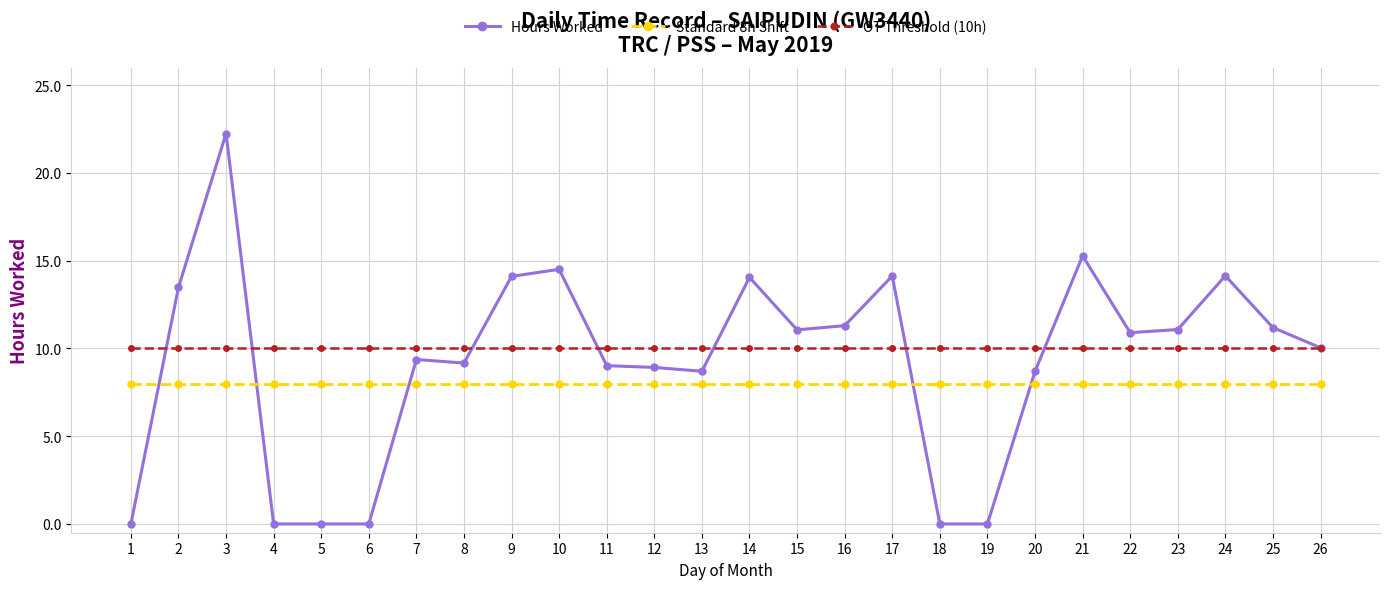

What is the lowest value of the Standard 8h Shift series?

8.0